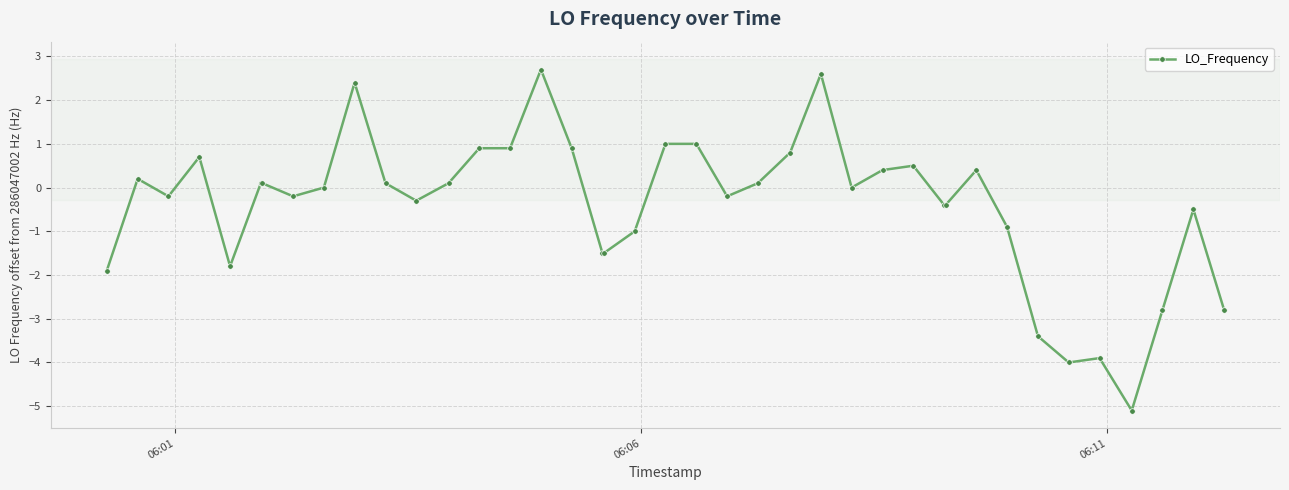

What is the minimum value shown in the chart?

-5.1